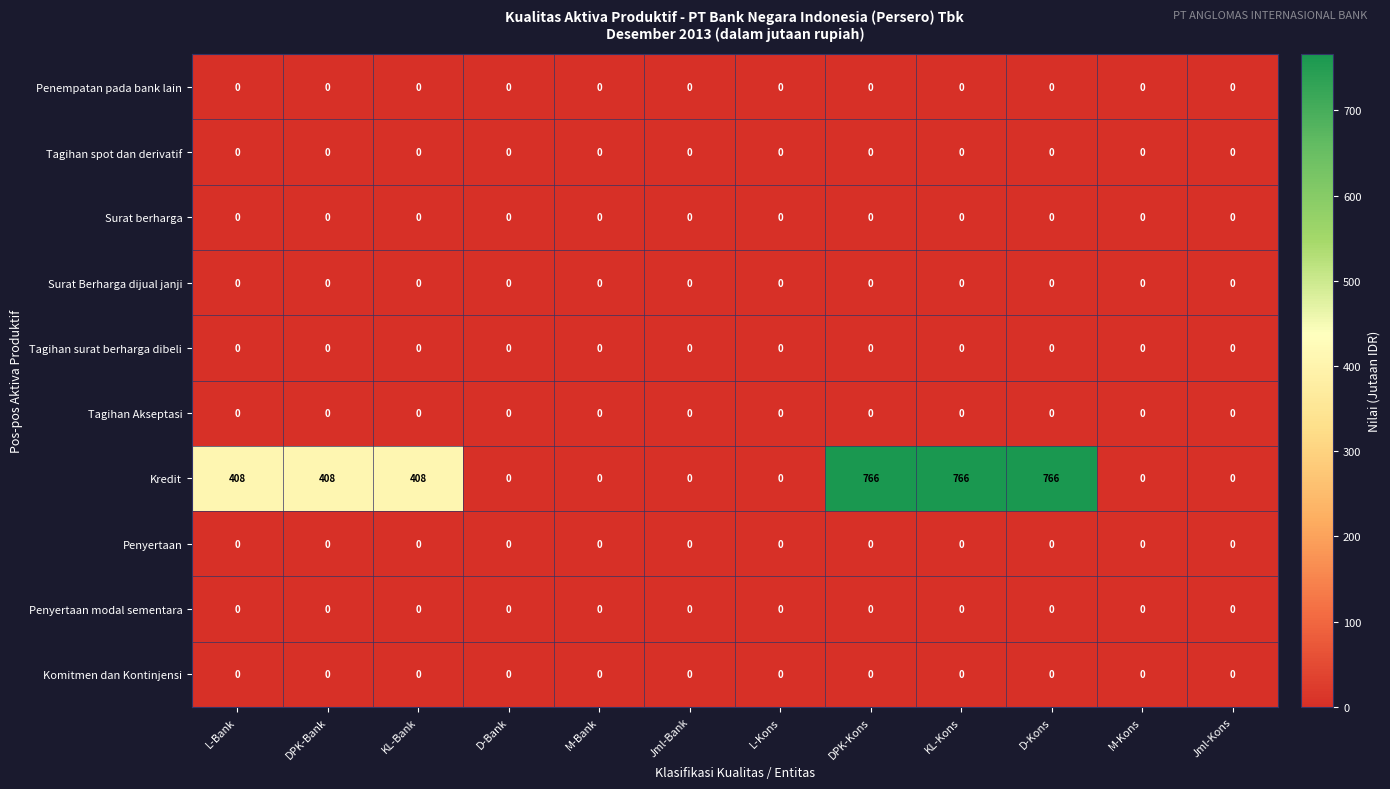

What is the maximum value shown in the chart?

766